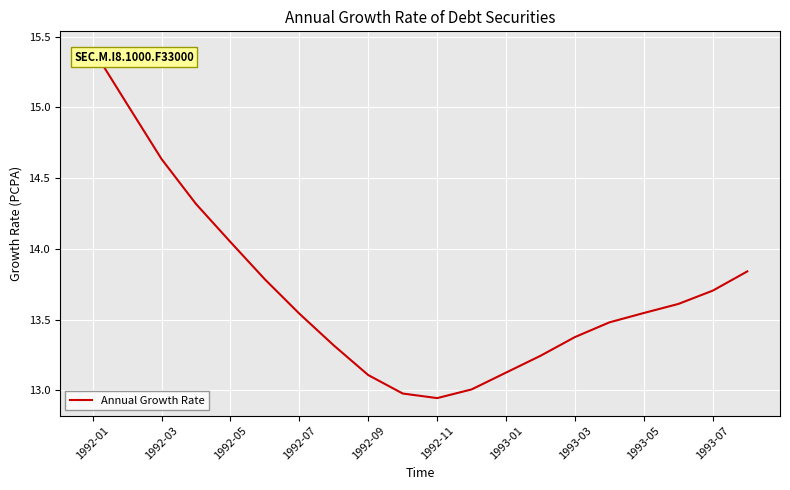

Count the number of categories in the chart.

20